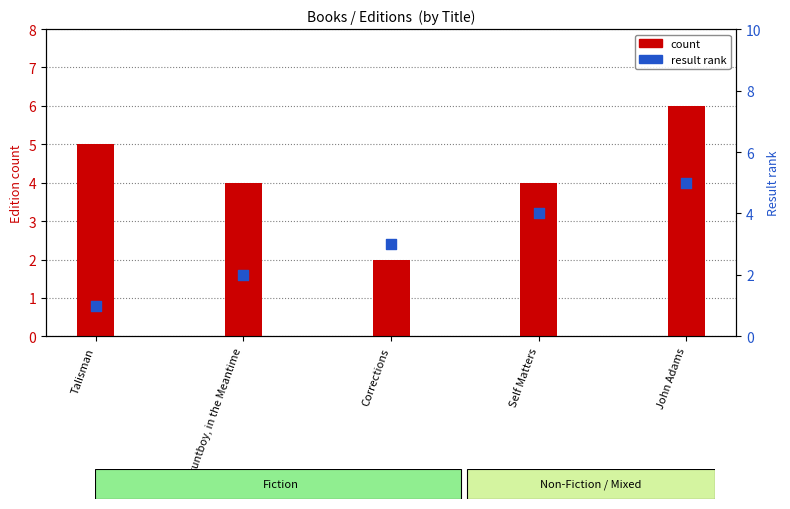

Is the value of count at Self Matters greater than the value of result rank at John Adams?

No